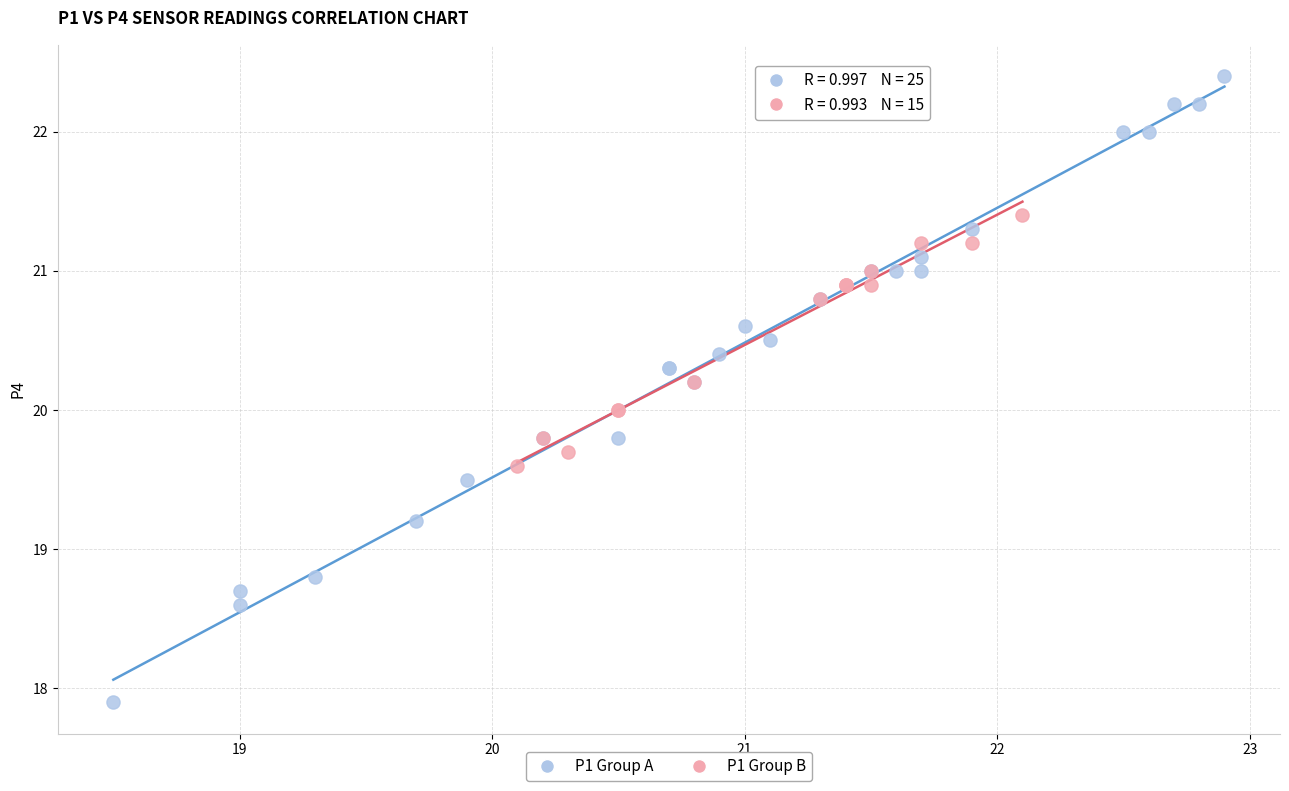

Which series contains the highest Y value?

P1 Group A